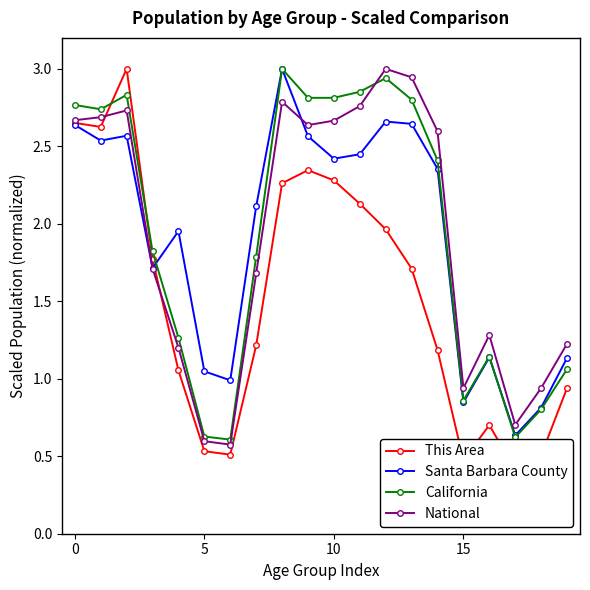

Reading right to left, list all the values displayed in this chart.

This Area: 0.9	0.5	0.4	0.7	0.5	1.2	1.7	2.0	2.1	2.3	2.3	2.3	1.2	0.5	0.5	1.1	1.8	3.0	2.6	2.7
Santa Barbara County: 1.1	0.8	0.6	1.1	0.8	2.4	2.6	2.7	2.4	2.4	2.6	3.0	2.1	1.0	1.0	2.0	1.7	2.6	2.5	2.6
California: 1.1	0.8	0.6	1.1	0.9	2.4	2.8	2.9	2.9	2.8	2.8	3.0	1.8	0.6	0.6	1.3	1.8	2.8	2.7	2.8
National: 1.2	0.9	0.7	1.3	0.9	2.6	2.9	3.0	2.8	2.7	2.6	2.8	1.7	0.6	0.6	1.2	1.7	2.7	2.7	2.7